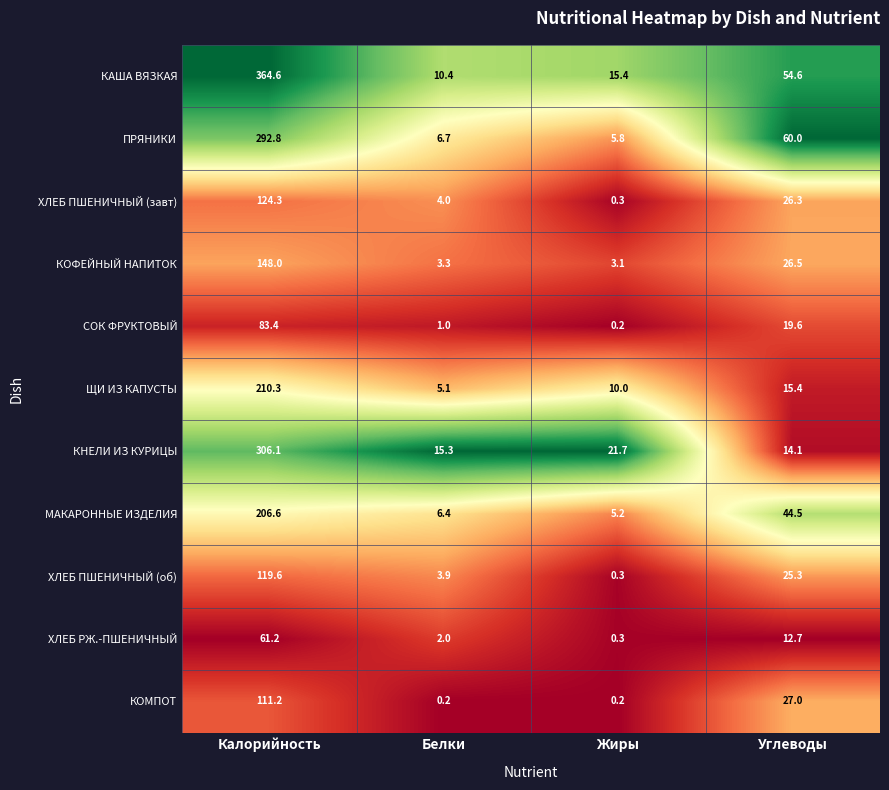

Which series has the widest spread of values?

КАША ВЯЗКАЯ